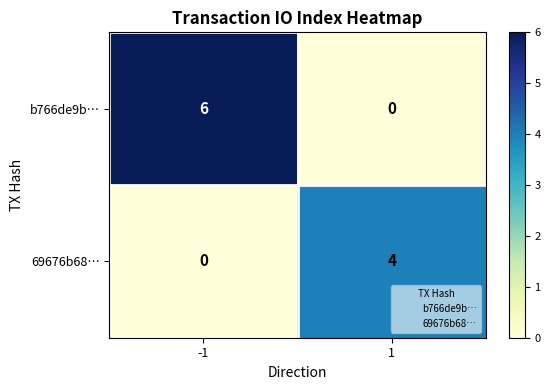

Read the 69676b68… value at 1.

4